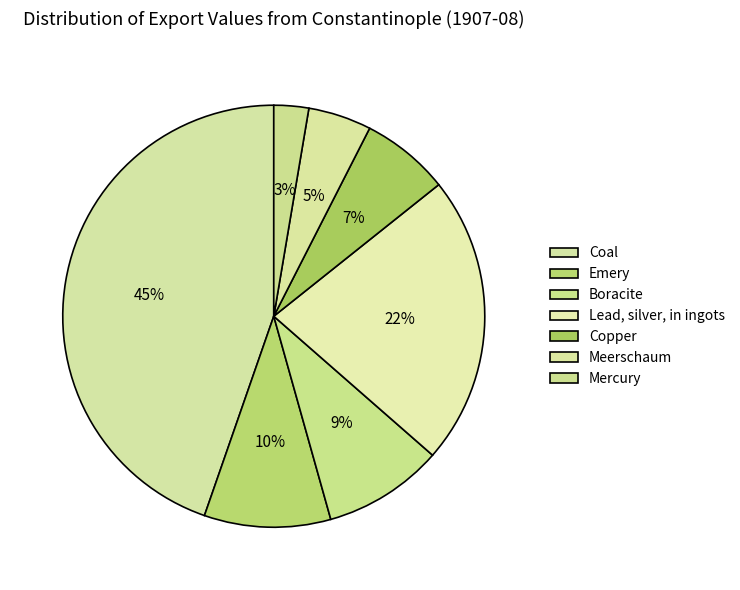

Rank the categories by value from lowest to highest.

Mercury, Meerschaum, Copper, Boracite, Emery, Lead, silver, in ingots, Coal